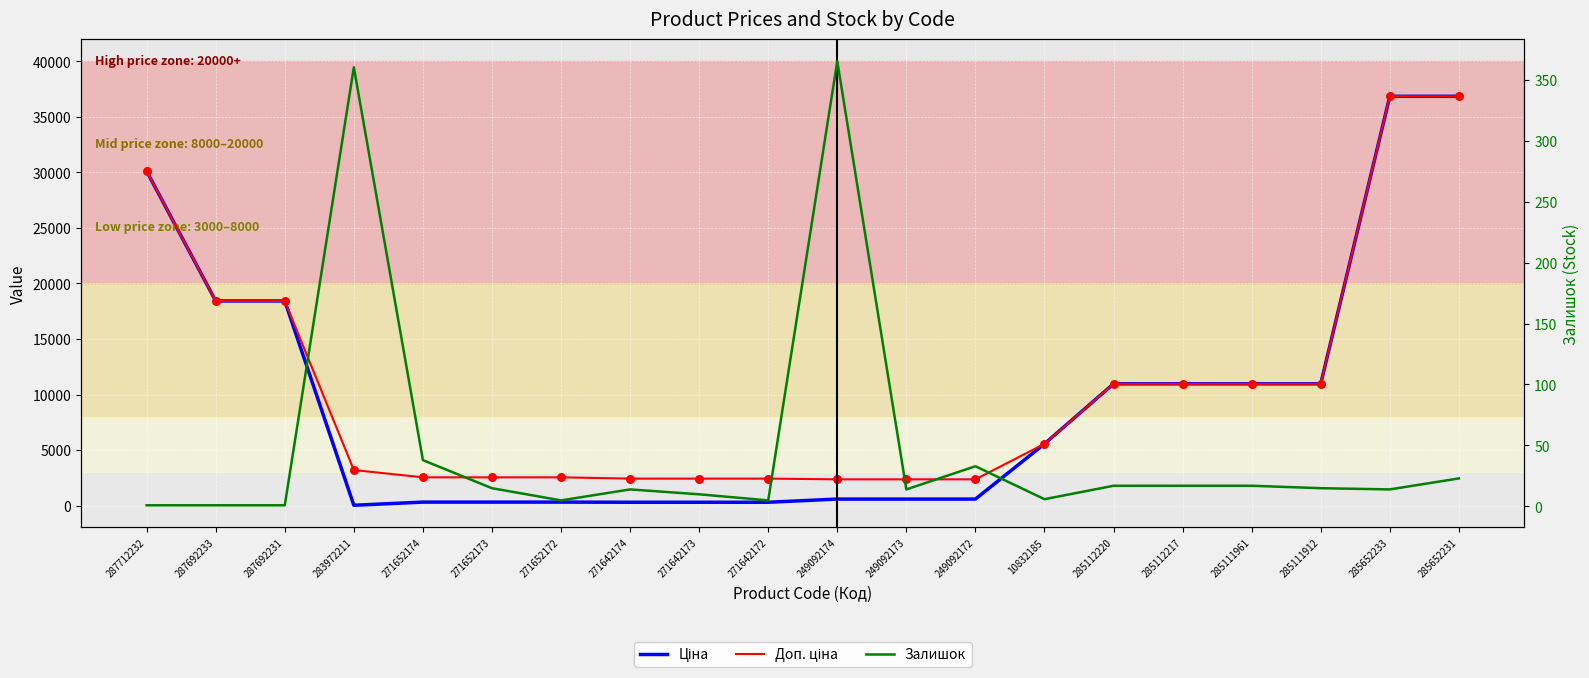

What are all the series names shown in the legend?

Ціна, Доп. ціна, Залишок